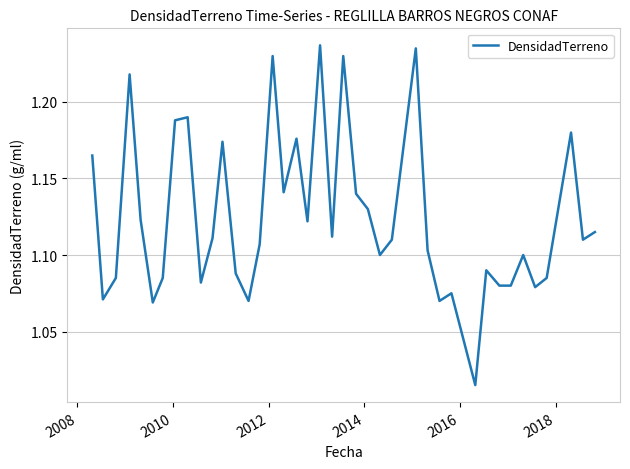

How many points are higher than both their immediate neighbors (excluding endpoints)?

12